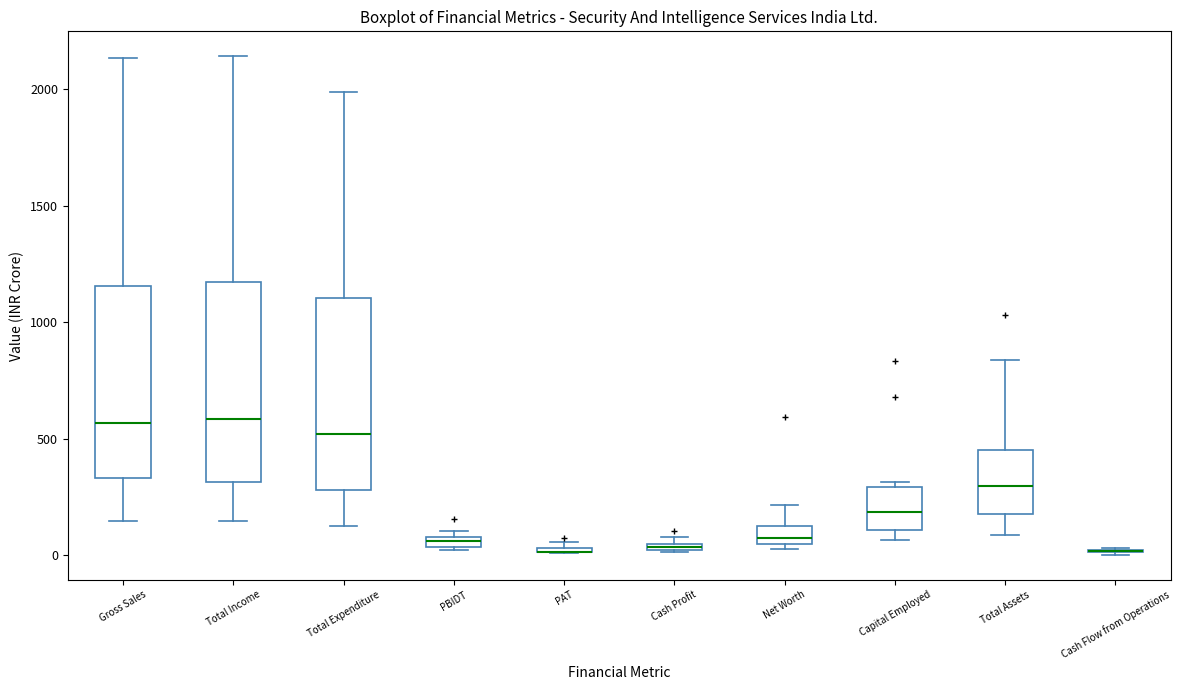

Where is the upper edge of the box for Cash Profit on the y-axis? The values are not printed on the chart, so give them approximately, as read against the axis.

50